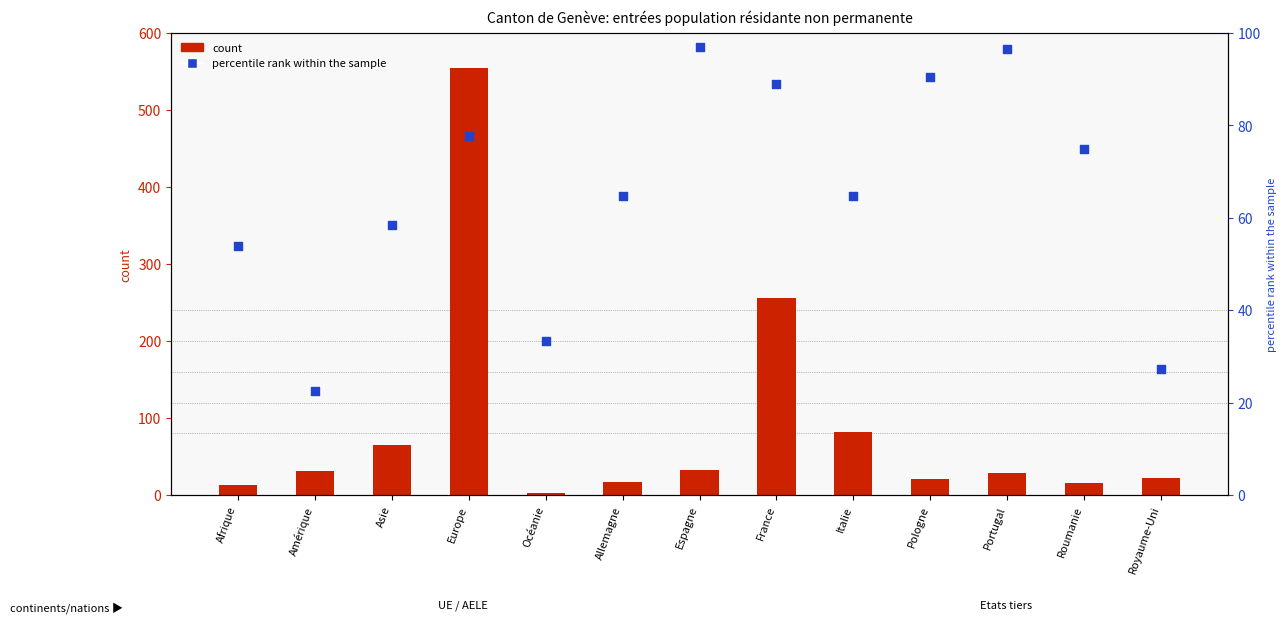

Which series contains the highest Y value?

Total